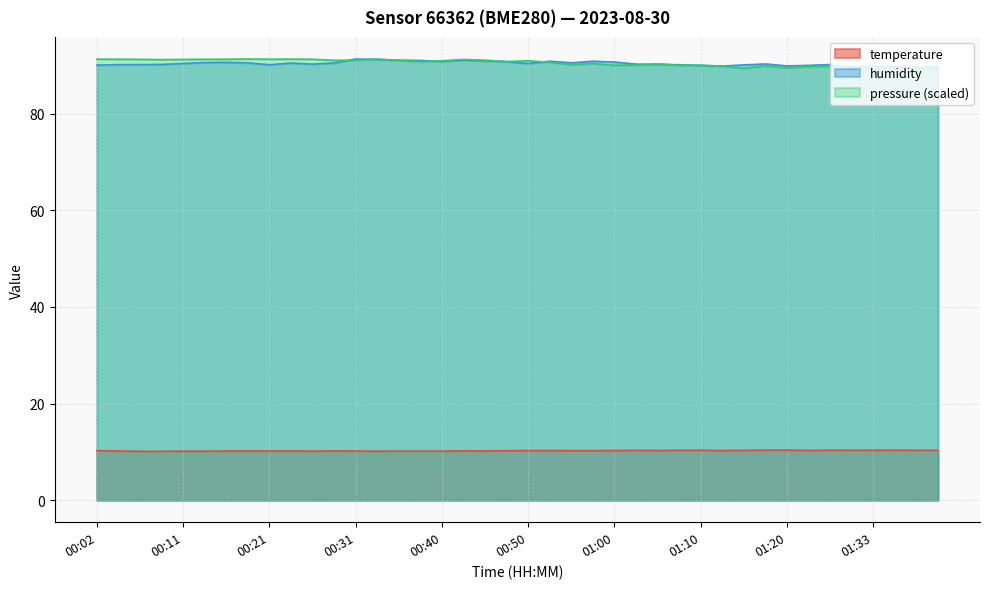

What is the sum of all humidity values?

3615.7